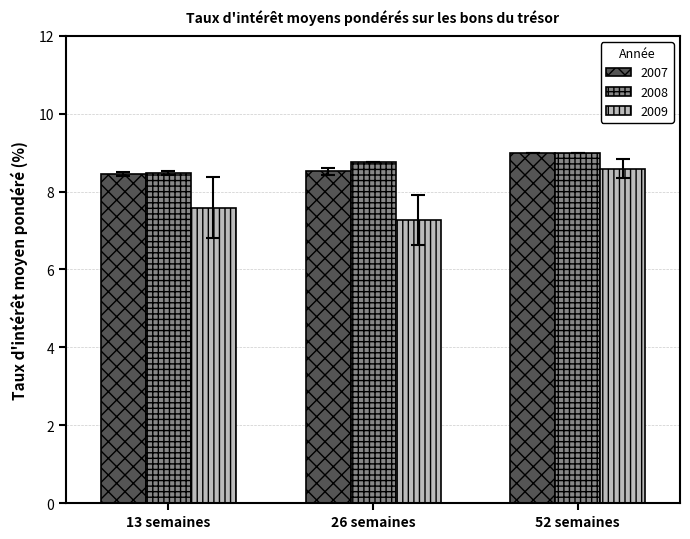

What value does the 2008 series have at 13 semaines?

8.5